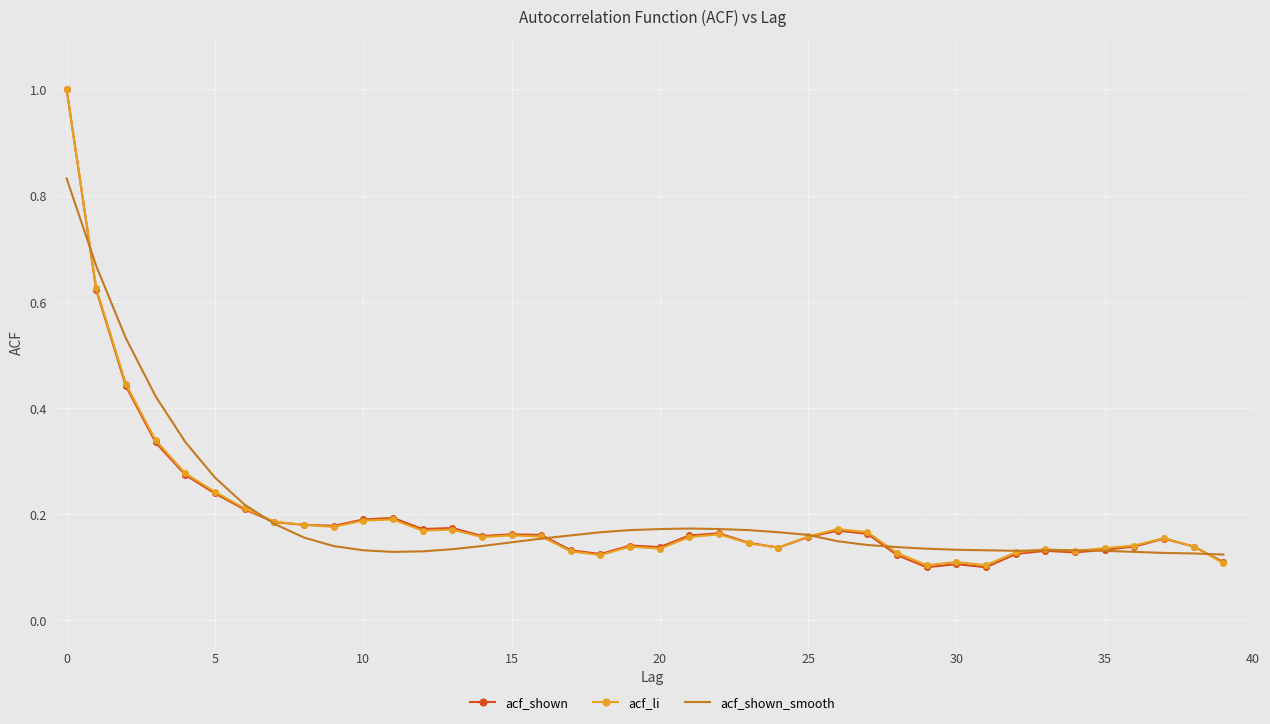

What are all the series names shown in the legend?

acf_shown, acf_li, acf_shown_smooth